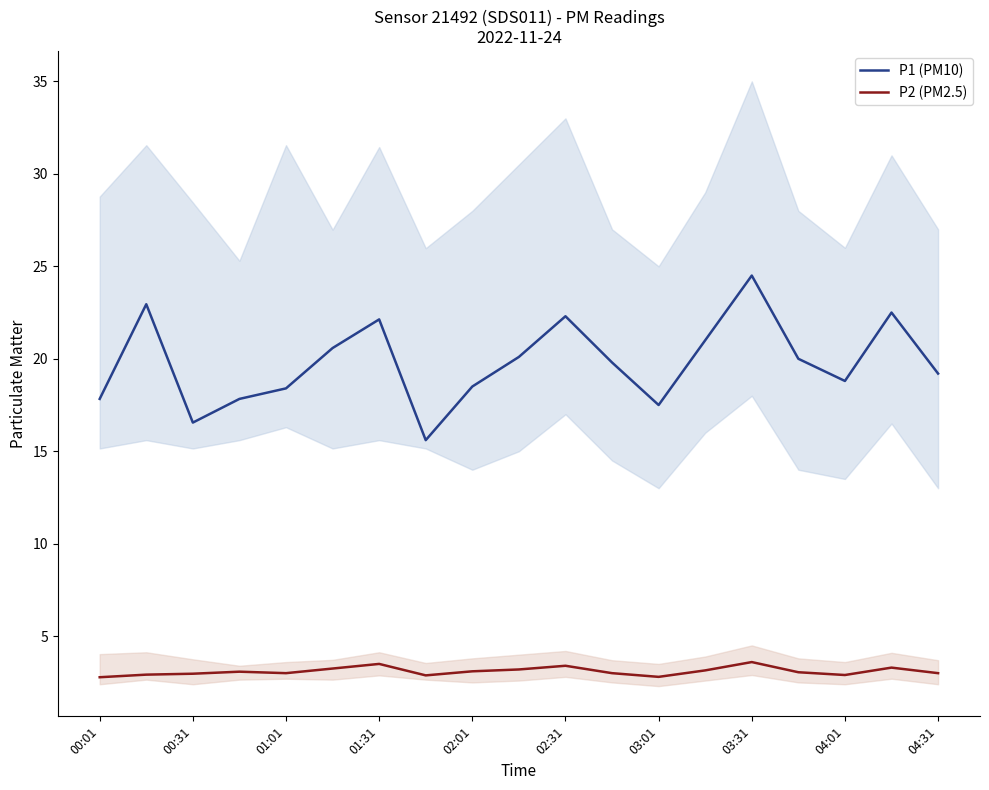

Is the value of P2 (PM2.5) at 02:31 greater than the value of P1 (PM10) at 04:01?

No